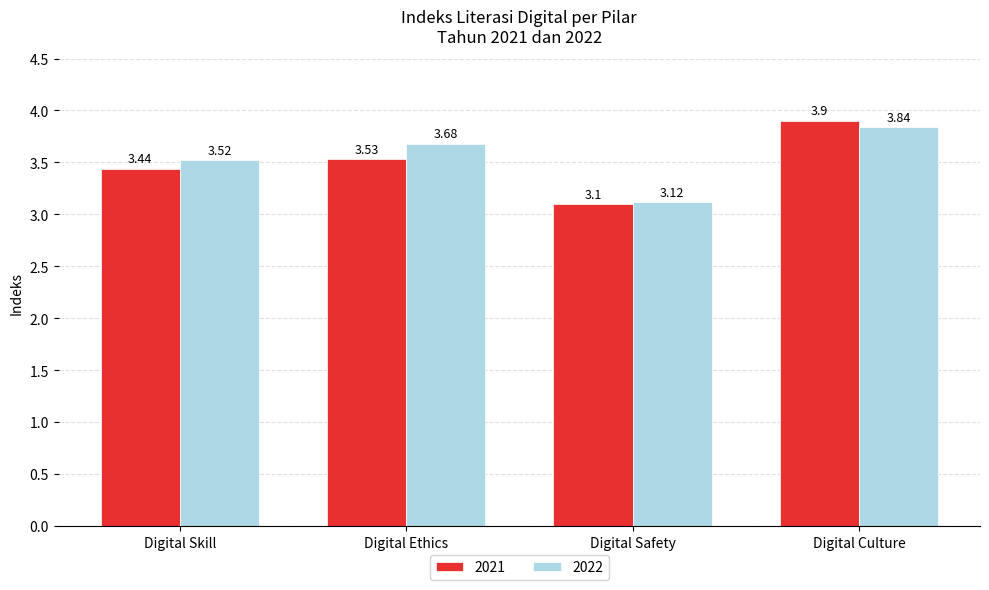

What is the label of the 2nd bar from the right?

Digital Safety